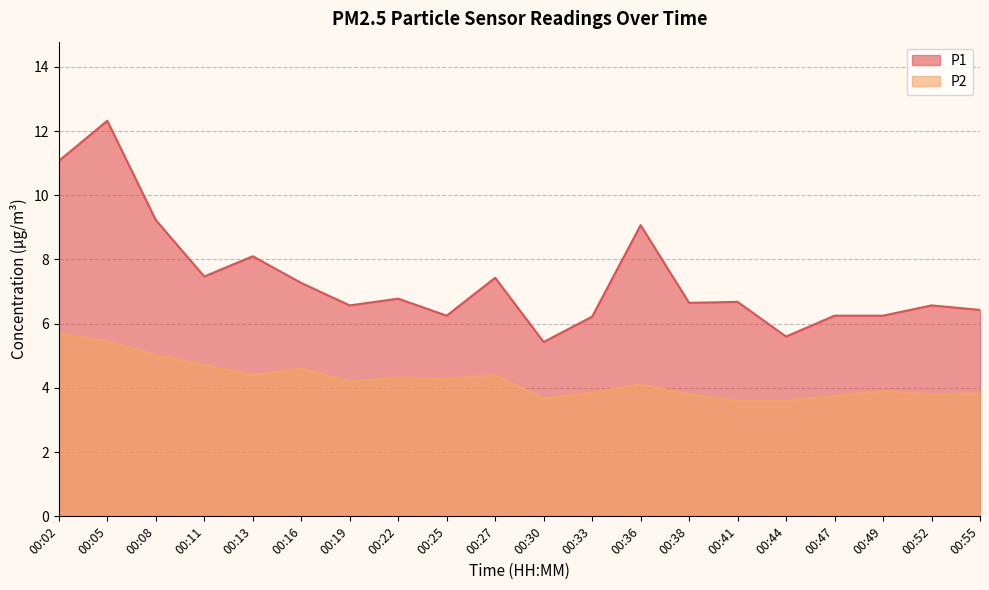

Which series has the largest range (max minus min)?

P1